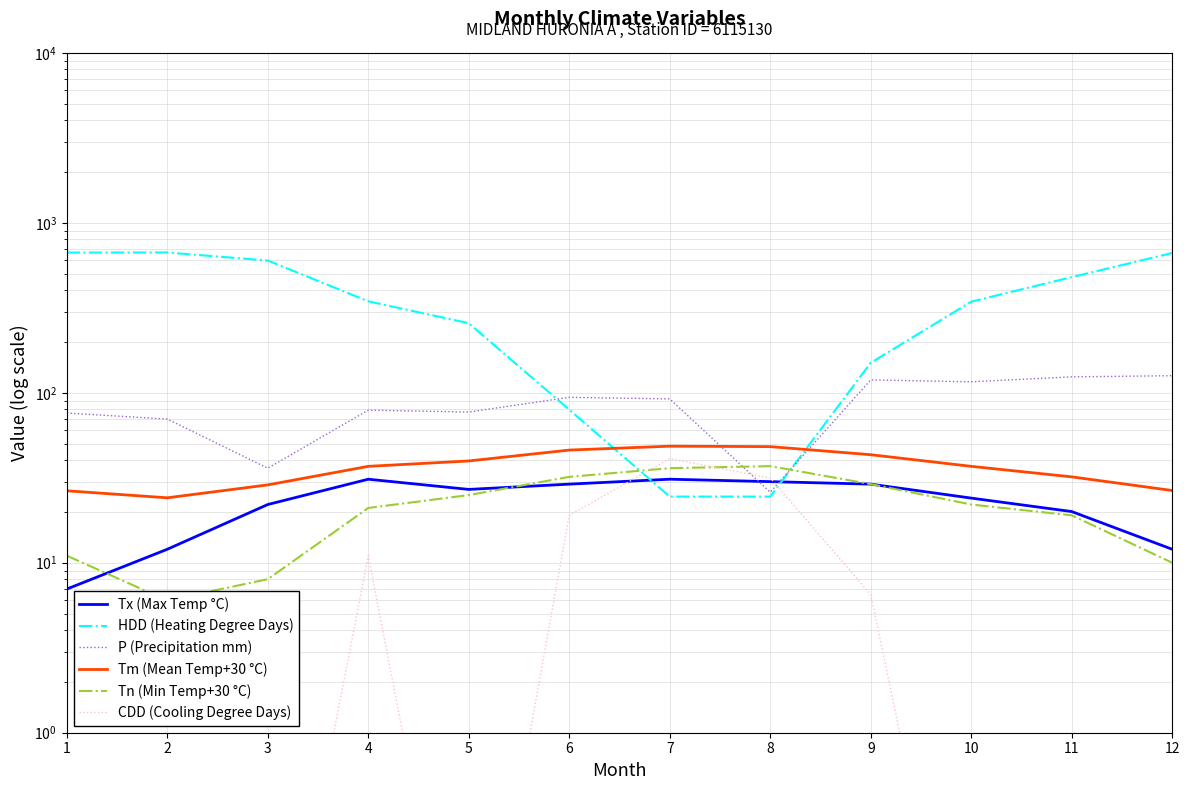

Reading left to right, what are all the values shown in this chart?

Tx (Max Temp °C): 7.0	12.0	22.0	31.0	27.0	29.0	31.0	30.0	29.0	24.0	20.0	12.0
HDD (Heating Degree Days): 668.0	668.5	599.5	345.0	256.5	79.5	24.5	24.5	150.0	343.5	479.0	664.0
P (Precipitation mm): 76.0	70.0	36.0	79.0	77.0	94.0	92.0	26.0	119.0	116.0	124.0	126.0
Tm (Mean Temp+30 °C): 26.5	24.1	28.7	36.9	39.7	46.0	48.5	48.2	43.2	36.9	32.0	26.6
Tn (Min Temp+30 °C): 11.0	6.0	8.0	21.0	25.0	32.0	36.0	37.0	29.0	22.0	19.0	10.0
CDD (Cooling Degree Days): 0.0	0.0	0.0	11.0	0.0	19.0	41.0	31.5	6.5	0.0	0.0	0.0